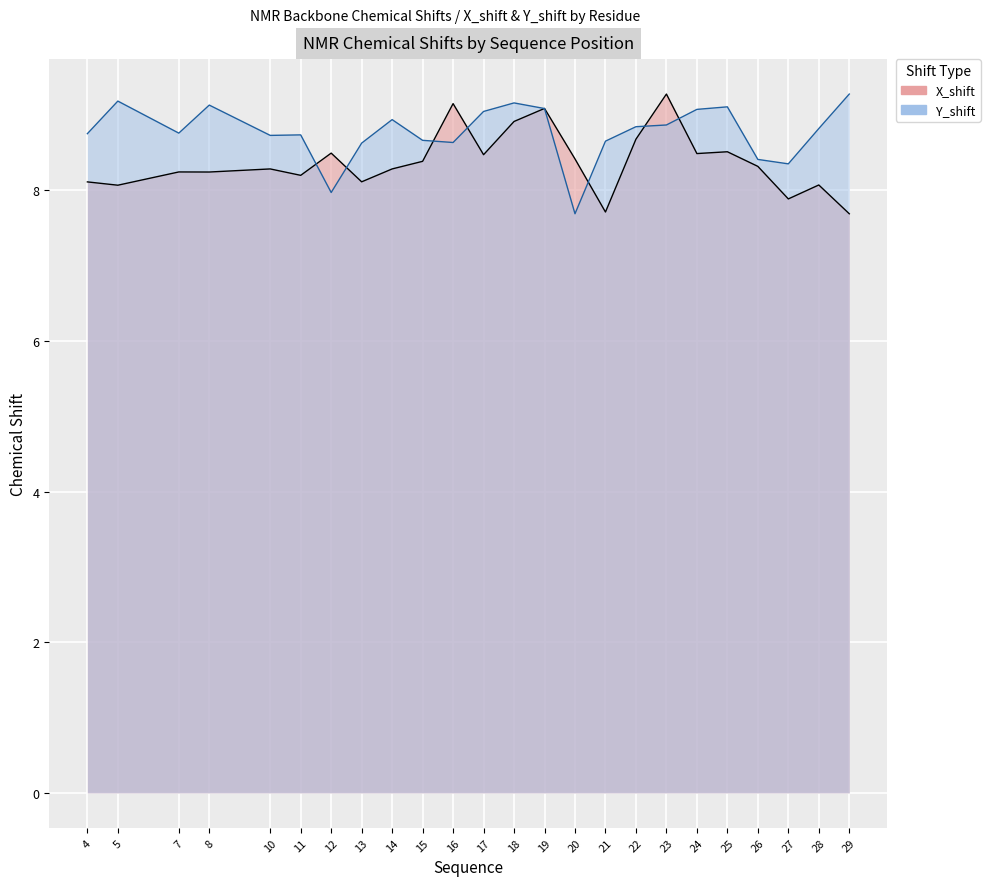

At how many categories does at least one series exceed 8?

24